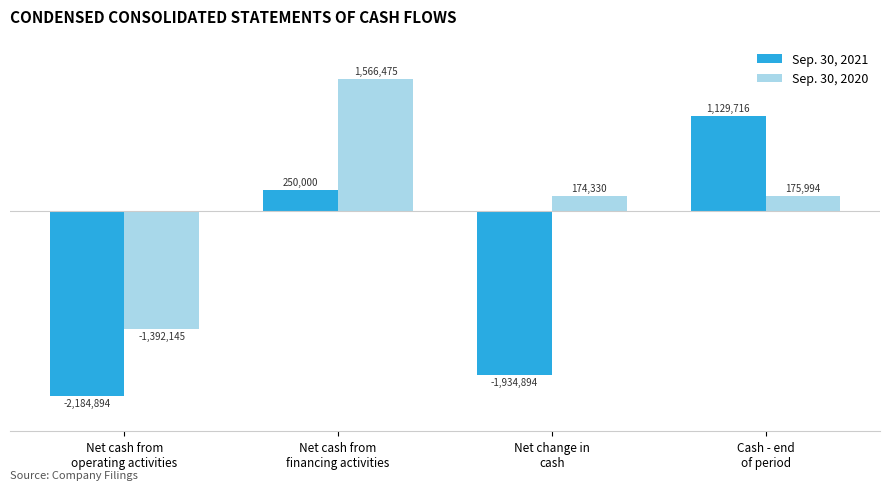

What are all the series names shown in the legend?

Sep. 30, 2021, Sep. 30, 2020